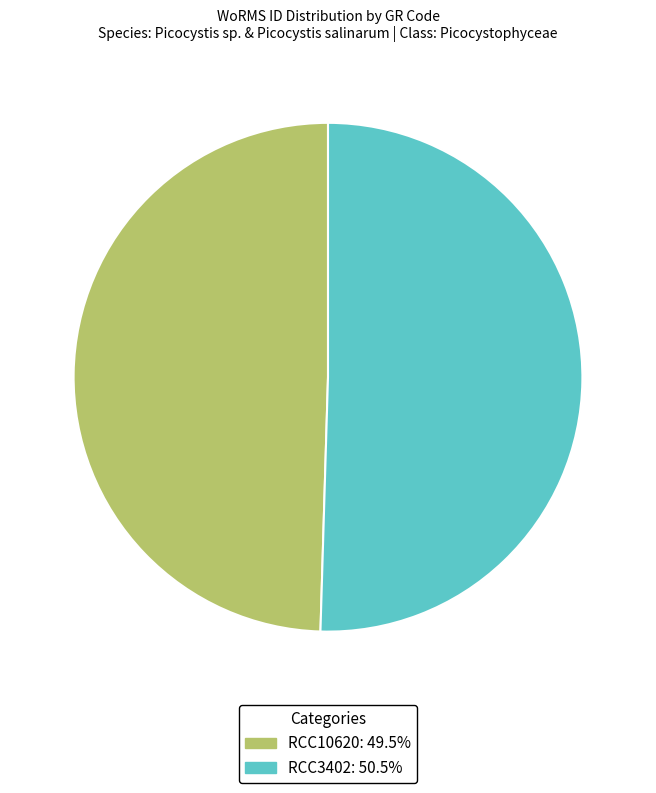

True or false: RCC3402 accounts for 50% of the total.

True